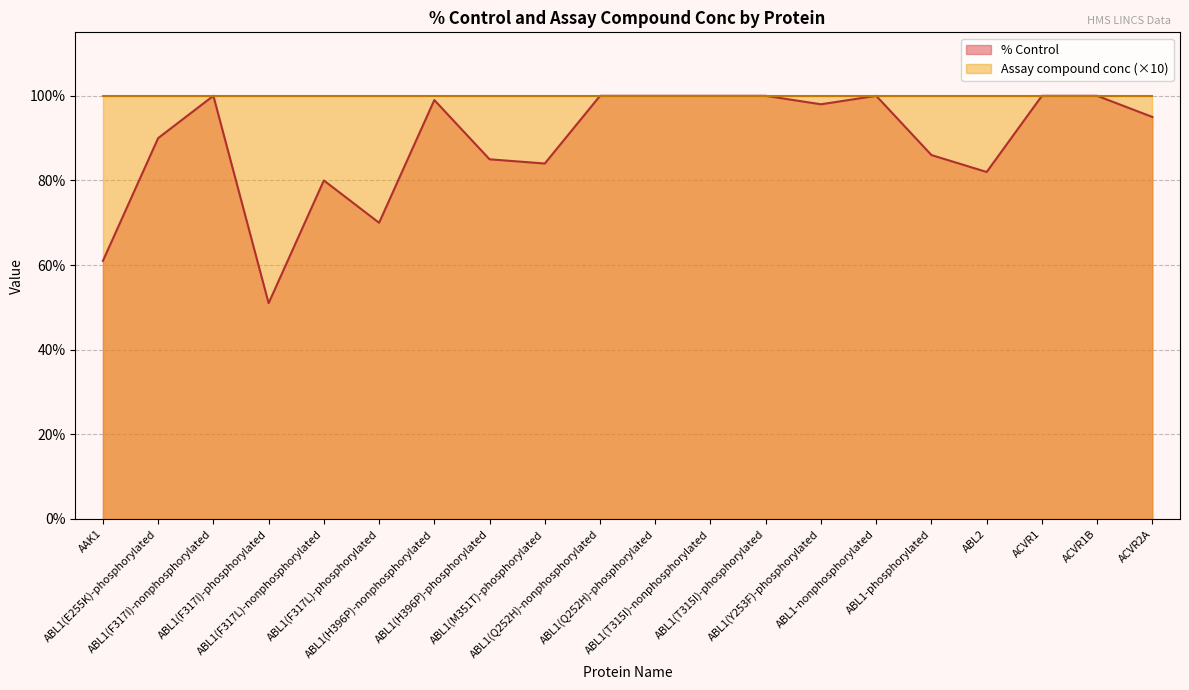

Count the number of data series in this chart.

2